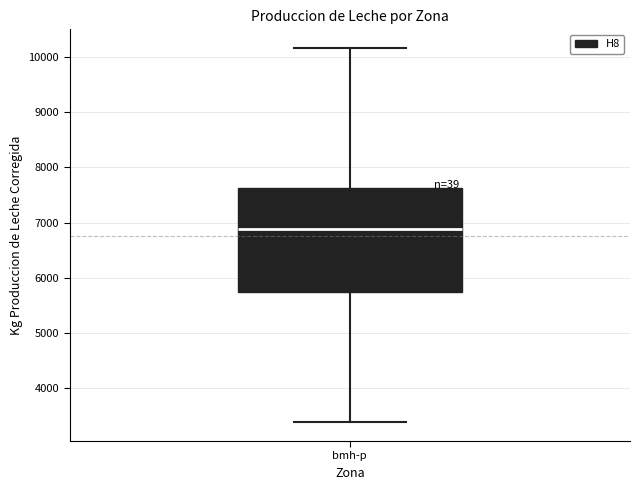

Where does the upper whisker of the box for bmh-p end on the y-axis? The values are not printed on the chart, so give them approximately, as read against the axis.

10200